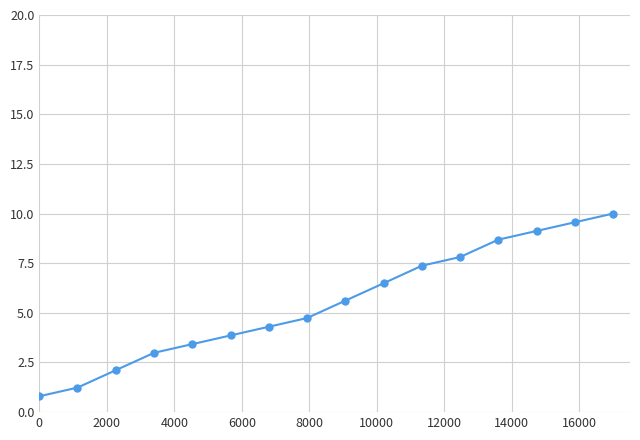

What is the smallest value displayed?

0.8